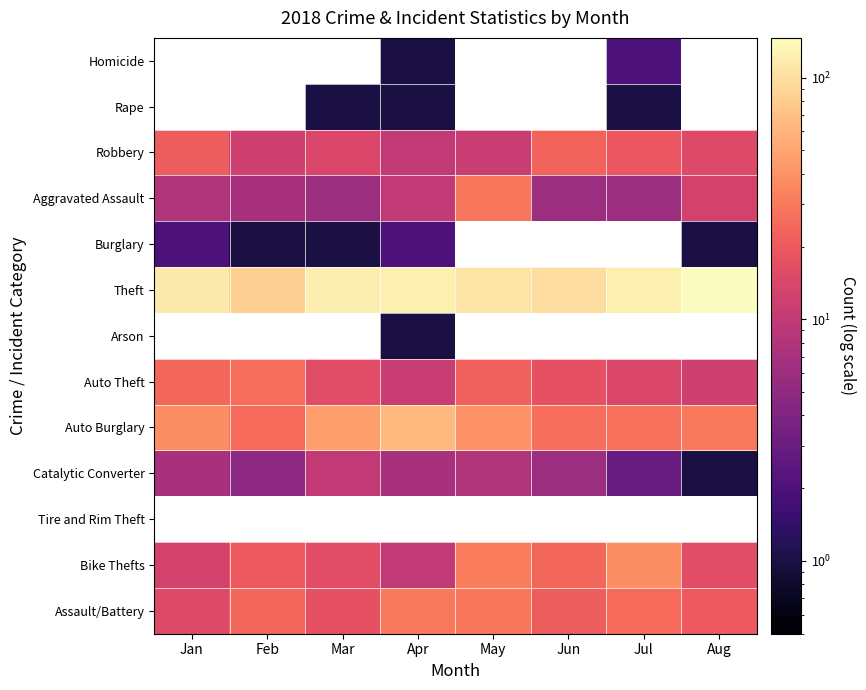

How many categories are shown in the chart?

8